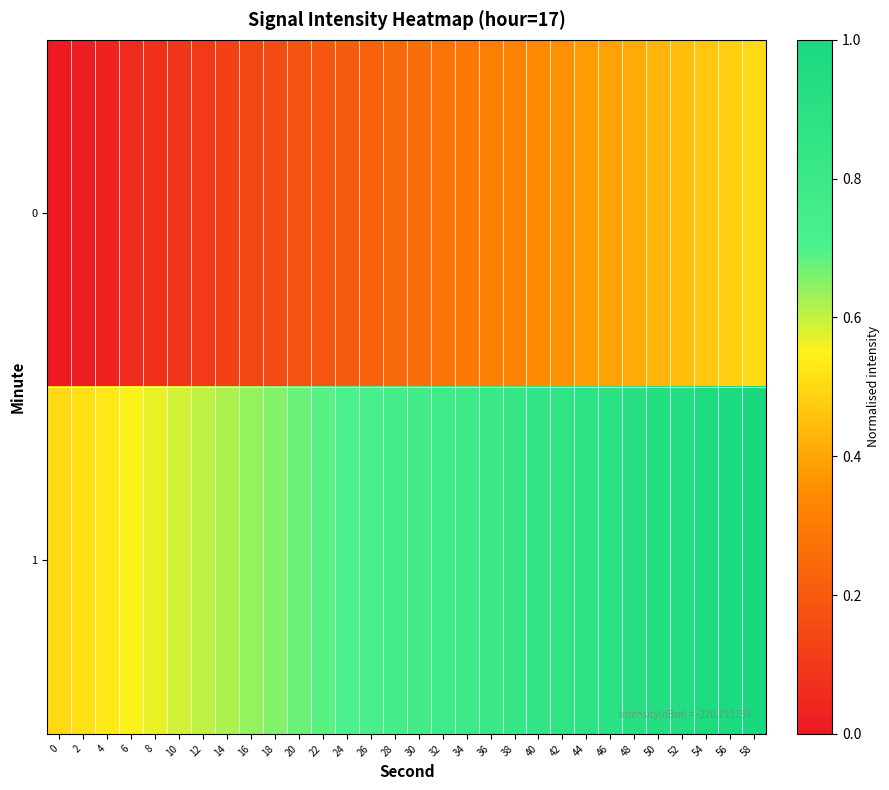

Reading left to right, list all the values displayed in this chart.

0: 0=0.0	2=0.0	4=0.0	6=0.1	8=0.1	10=0.1	12=0.1	14=0.1	16=0.1	18=0.2	20=0.2	22=0.2	24=0.2	26=0.2	28=0.2	30=0.3	32=0.3	34=0.3	36=0.3	38=0.3	40=0.3	42=0.4	44=0.4	46=0.4	48=0.4	50=0.4	52=0.4	54=0.5	56=0.5	58=0.5
1: 0=0.5	2=0.5	4=0.5	6=0.6	8=0.6	10=0.6	12=0.6	14=0.6	16=0.6	18=0.7	20=0.7	22=0.7	24=0.7	26=0.7	28=0.7	30=0.8	32=0.8	34=0.8	36=0.8	38=0.8	40=0.8	42=0.9	44=0.9	46=0.9	48=0.9	50=0.9	52=0.9	54=1.0	56=1.0	58=1.0